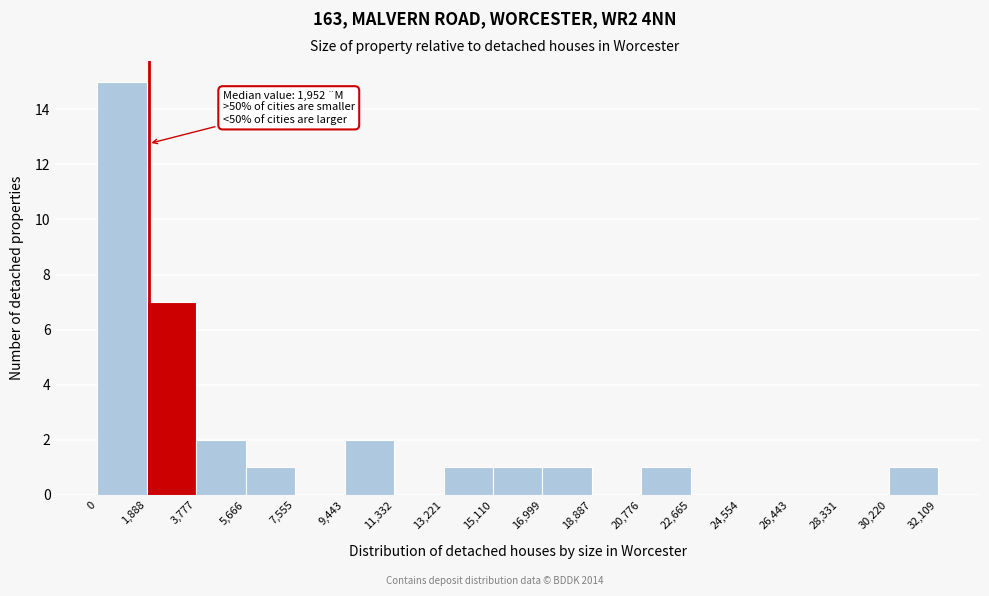

Over which range of the x-axis is the bar tallest?

0 to 1,888